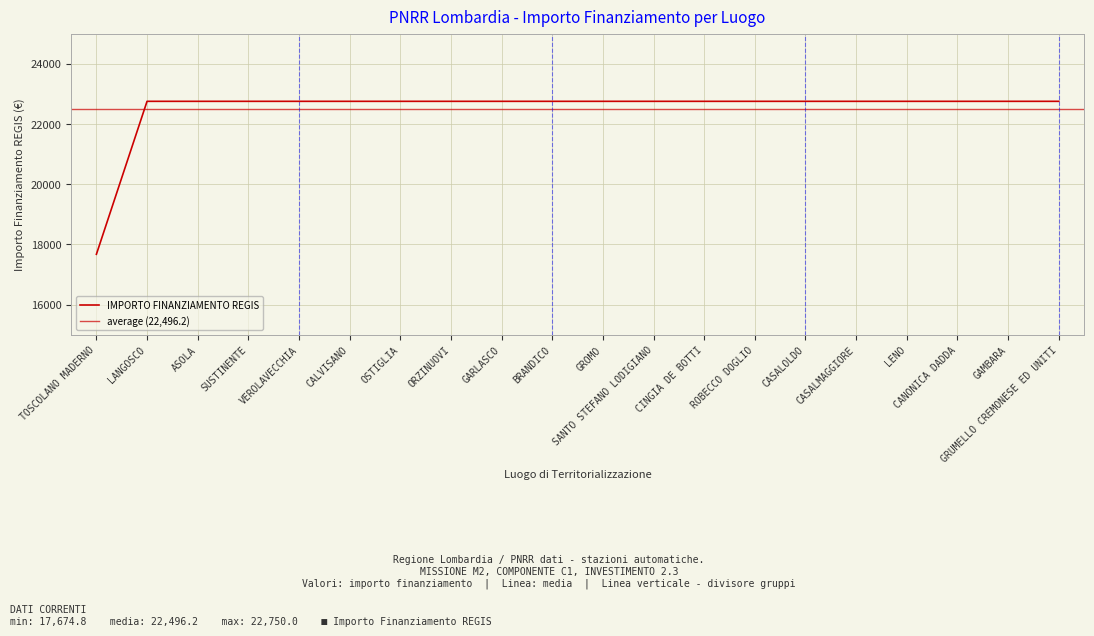

Read the value at GAMBARA.

22750.0